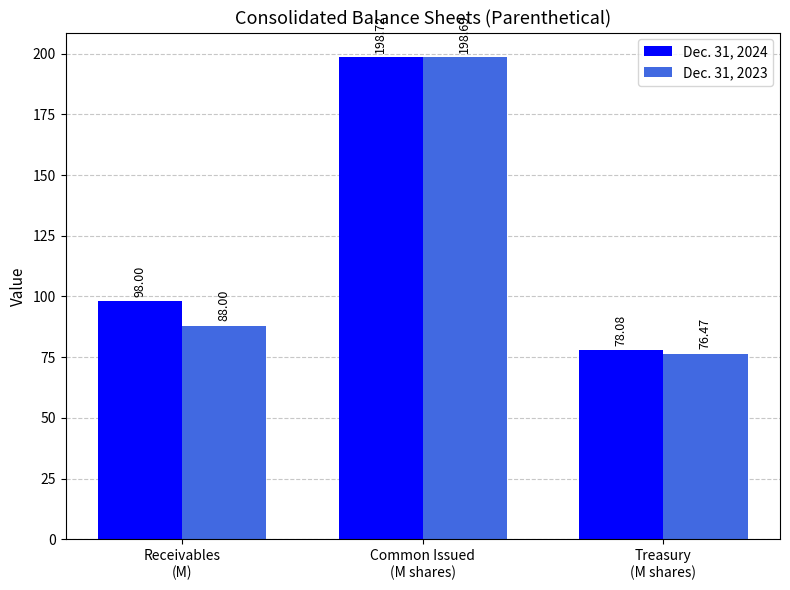

Rank the series by their average value, from highest to lowest.

Dec. 31, 2024, Dec. 31, 2023